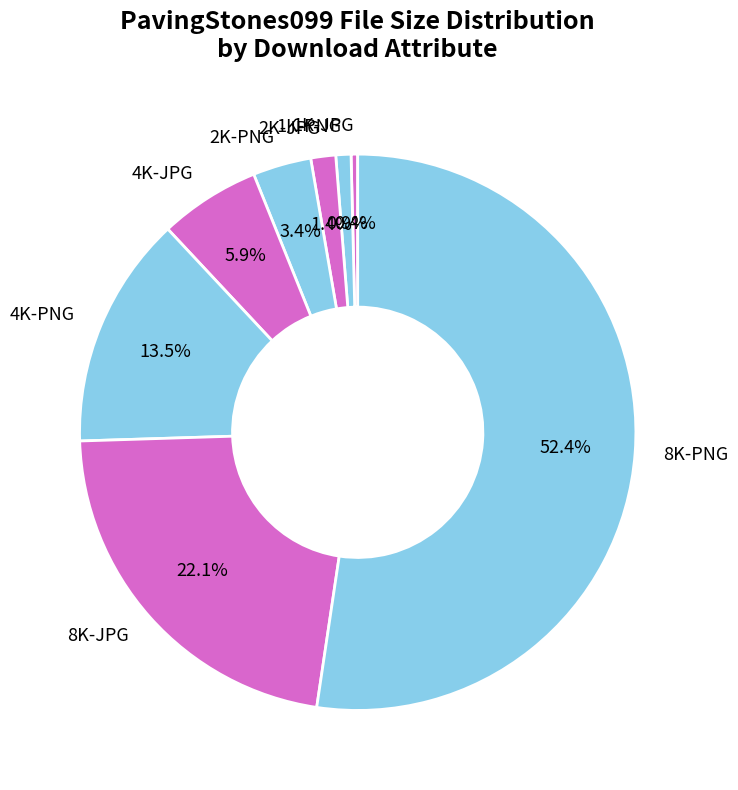

What is the largest slice in the pie chart?

8K-PNG